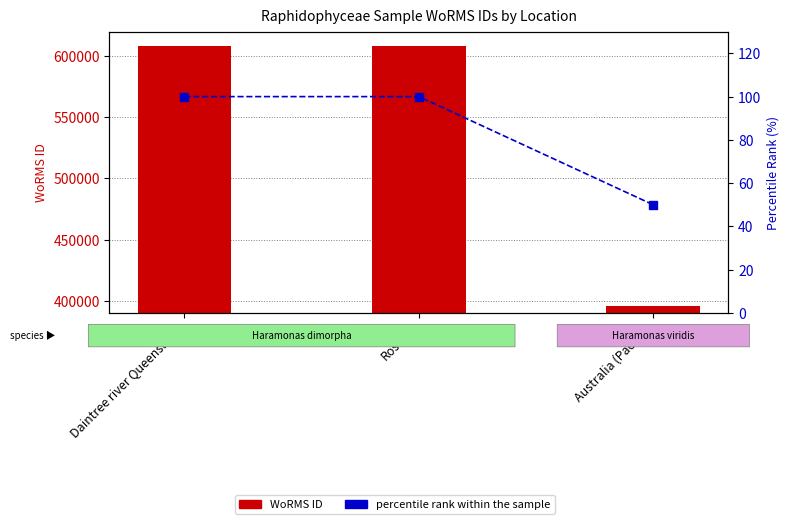

Is the value of WoRMS ID at Roscoff greater than the value of percentile rank within the sample at Australia (Pacific)?

Yes